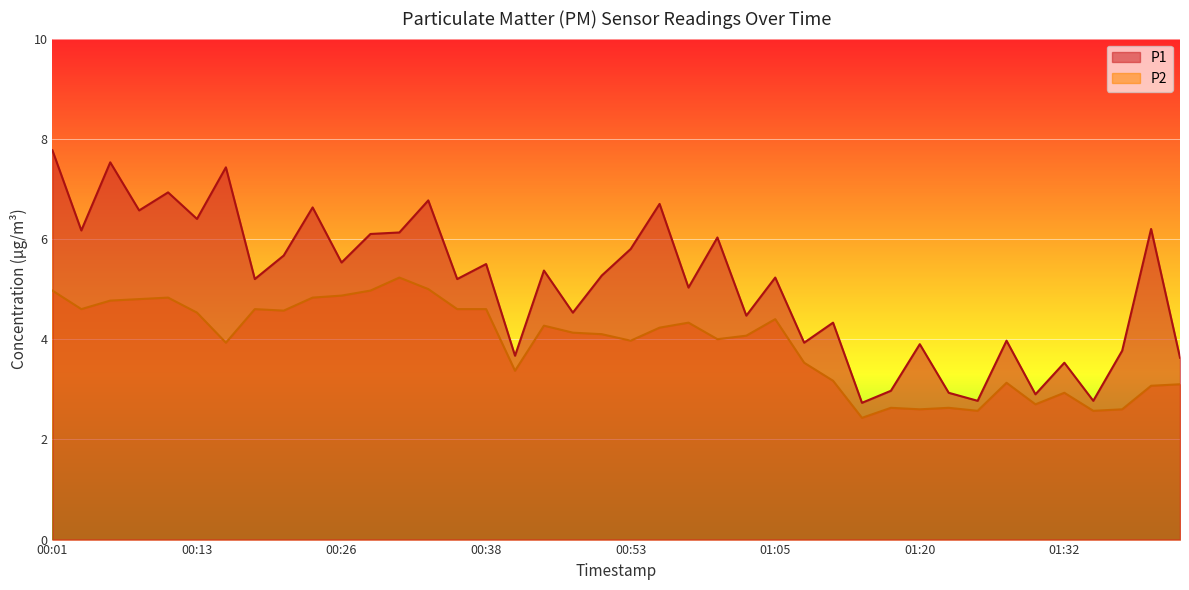

List the labels in order of P1 value, smallest first.

01:12, 01:25, 01:35, 01:30, 01:22, 01:18, 01:32, 01:42, 00:40, 01:37, 01:20, 01:07, 01:27, 01:10, 01:02, 00:48, 00:57, 00:18, 00:35, 01:05, 00:50, 00:43, 00:38, 00:26, 00:21, 00:53, 01:00, 00:28, 00:30, 00:03, 01:39, 00:13, 00:08, 00:23, 00:55, 00:33, 00:11, 00:16, 00:06, 00:01